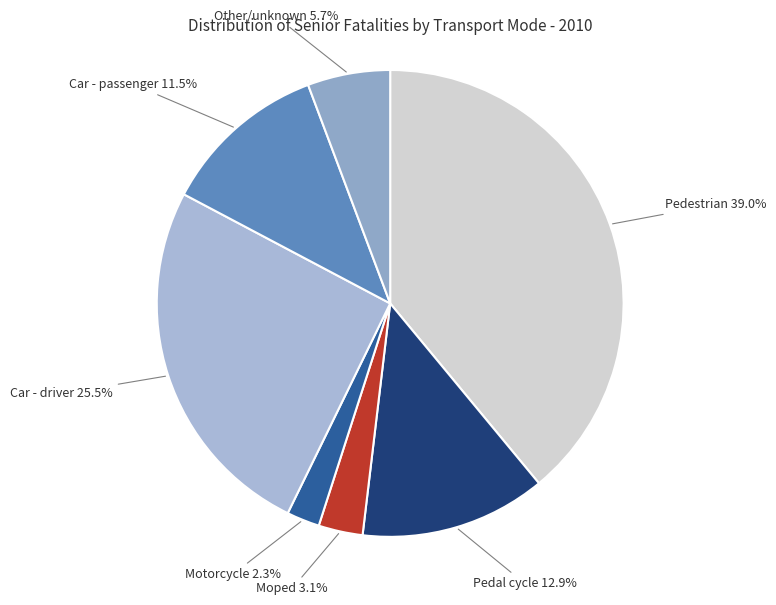

Is there any slice that represents more than half of the pie?

No